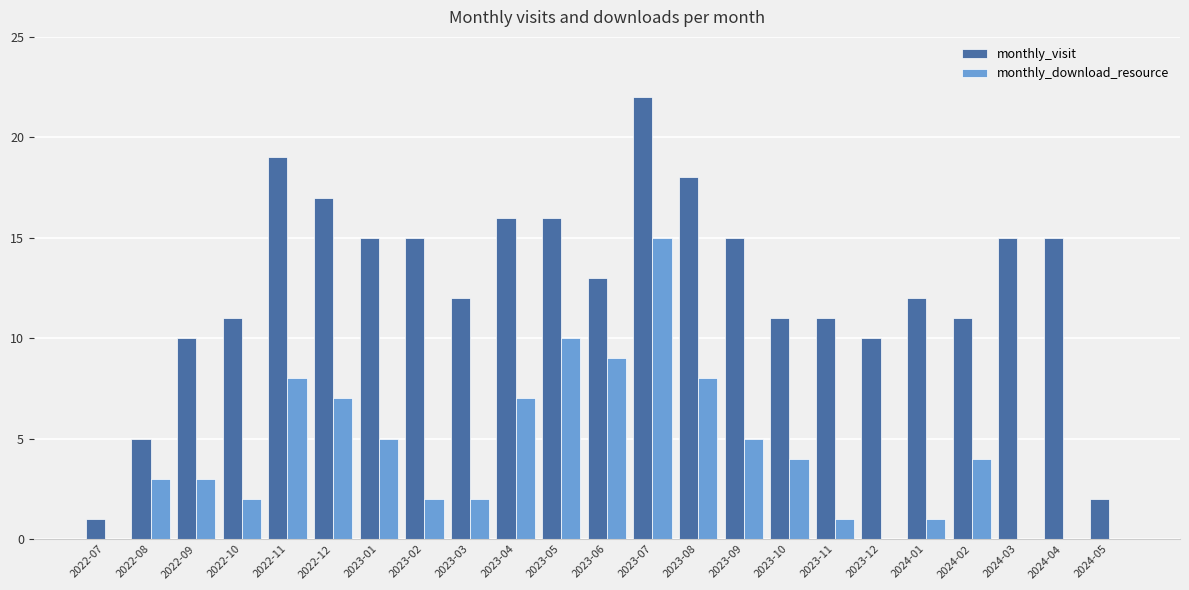

Is it true that monthly_download_resource equals 6 at 2023-05?

False